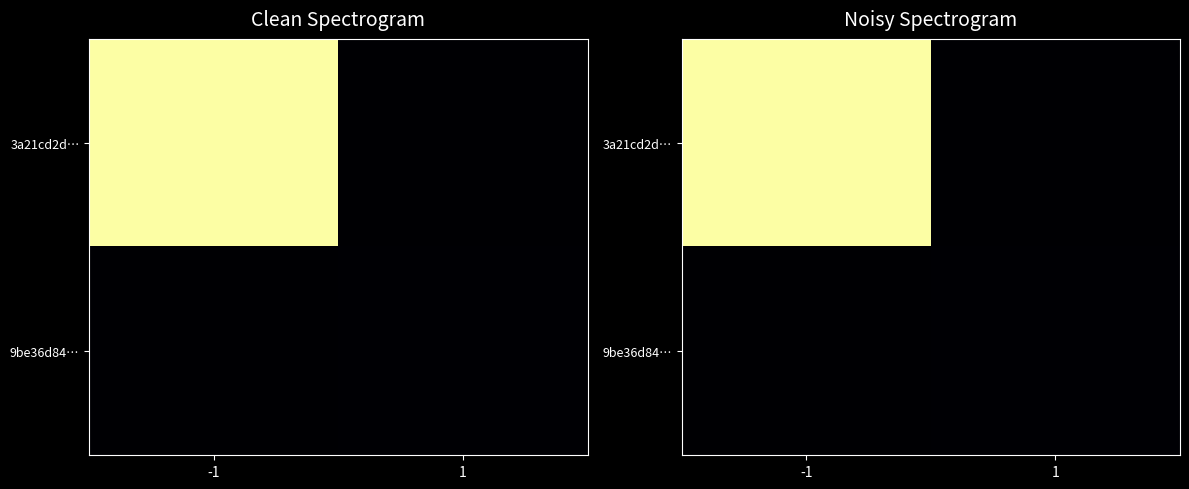

Is it true that 3a21cd2d… equals -201 at 1?

False